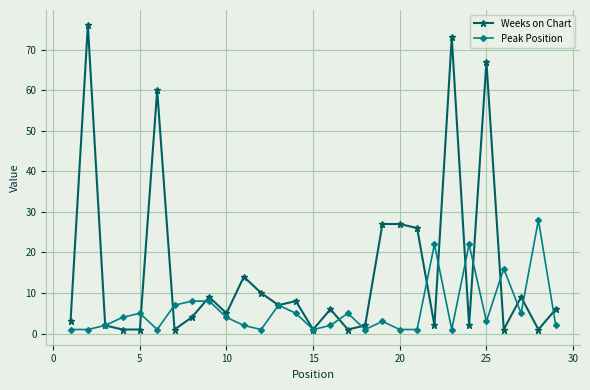

Which series has the largest range (max minus min)?

Weeks on Chart